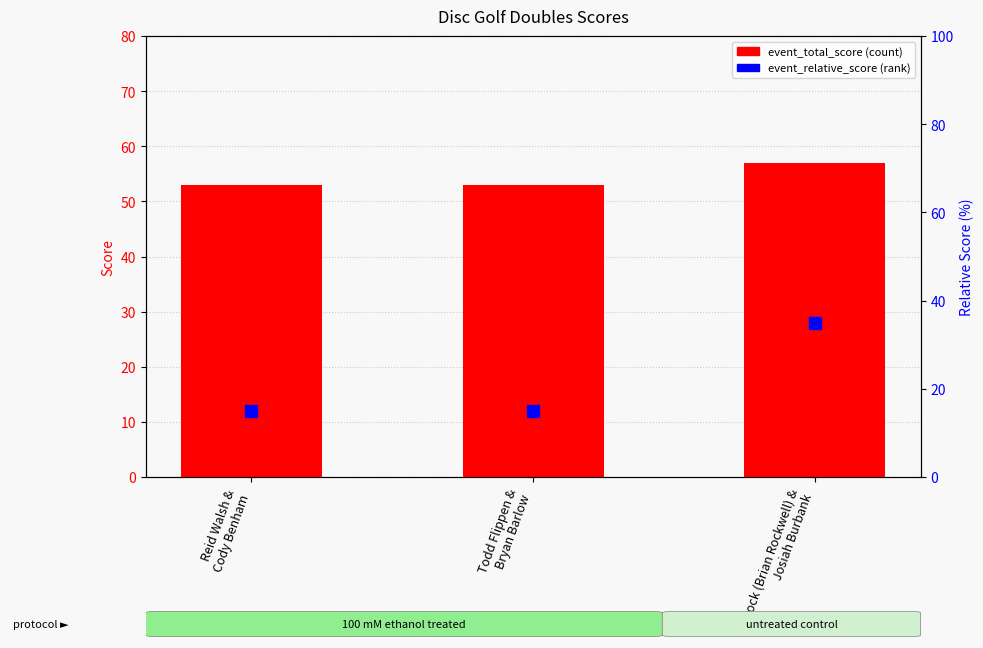

Which series contains the highest Y value?

event_total_score